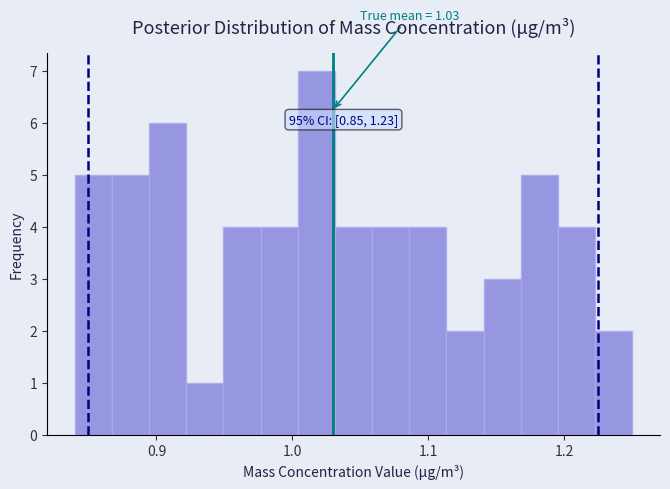

Read against the x-axis, roughly where is the centre of the tallest bar?

1.02